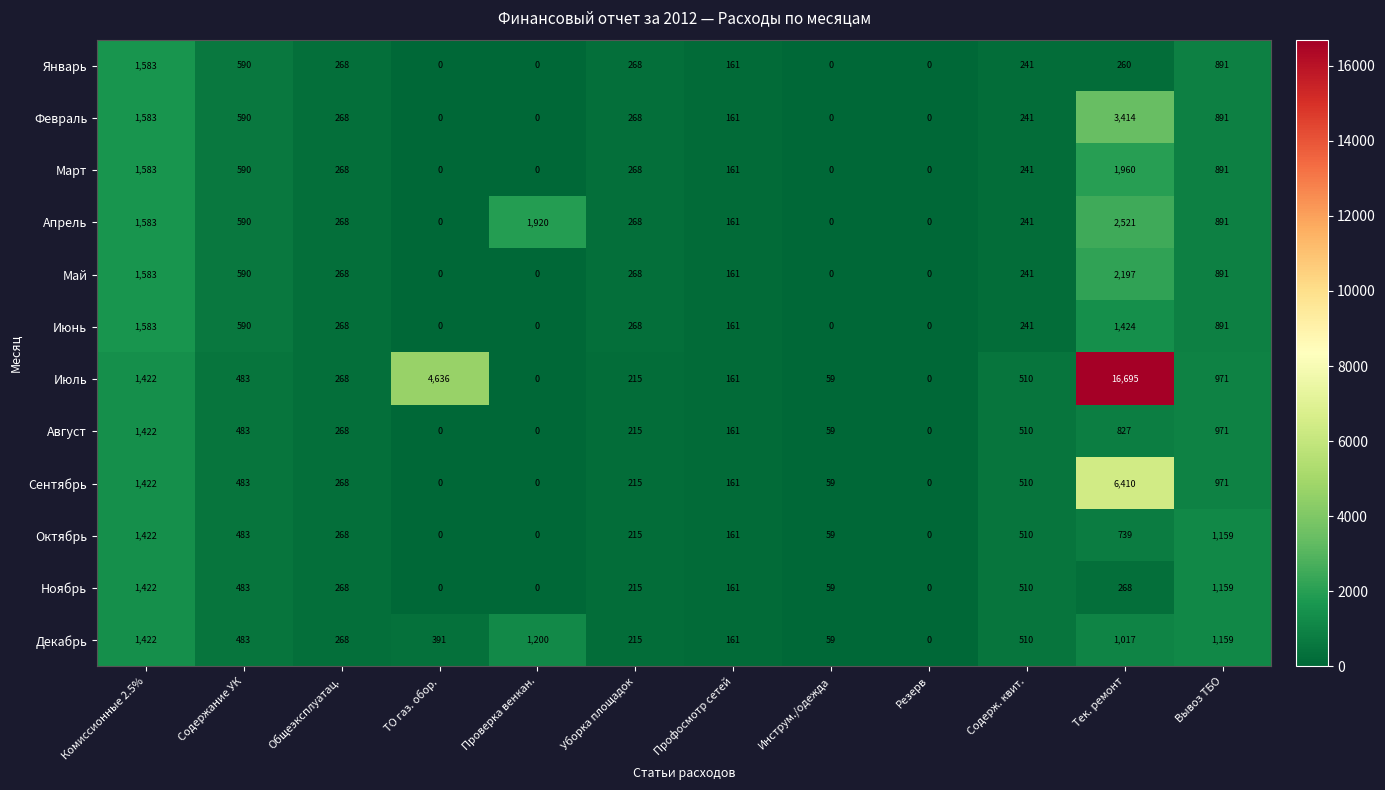

What is the total value across all series at Уборка площадок?

2898